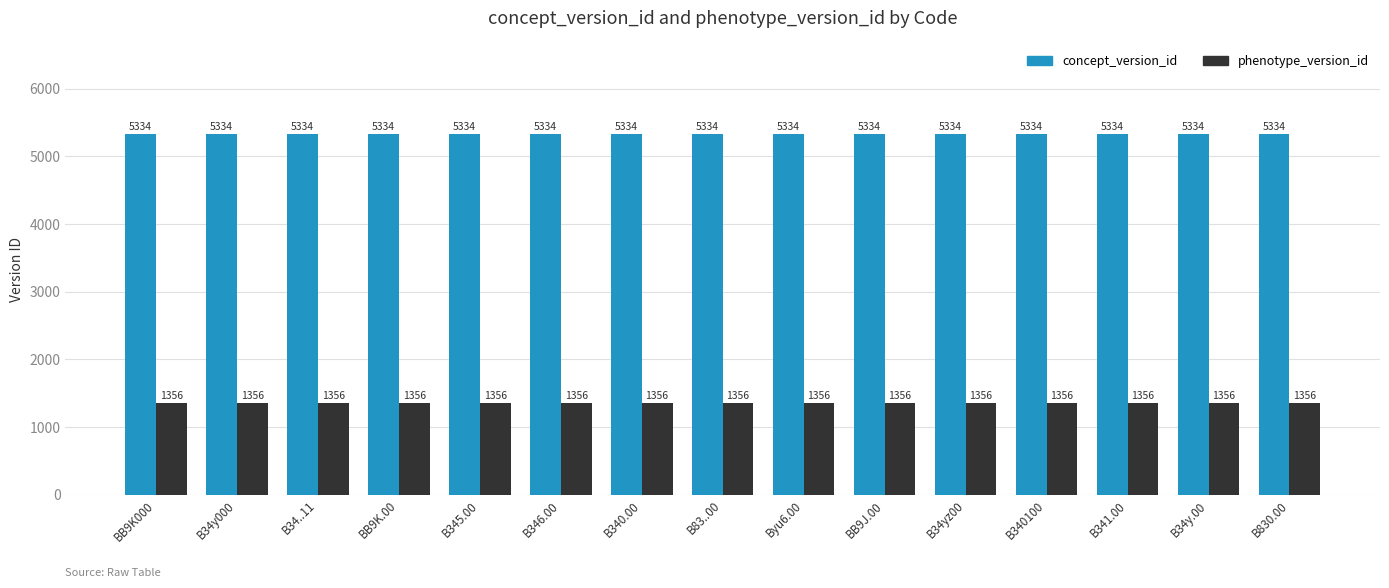

What is the label of the 10th bar from the left?

BB9J.00